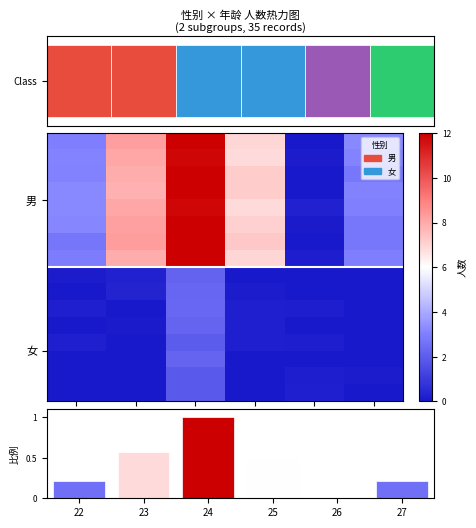

At which category is the sum across all series the highest?

24